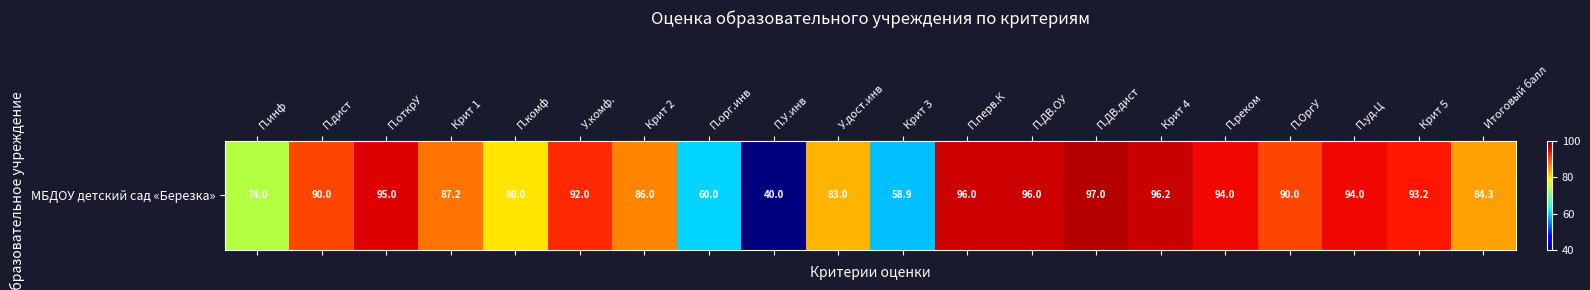

What is the average value?

84.3